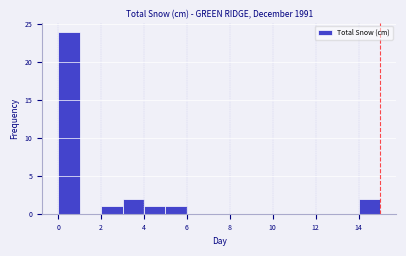

Reading left to right, list every bar in this chart as the range it spans on the x-axis followed by its height. The values are not printed on the chart, so give them approximately, as read against the axis.

0 to 1: 24
1 to 2: 0
2 to 3: 1
3 to 4: 2
4 to 5: 1
5 to 6: 1
6 to 7: 0
7 to 8: 0
8 to 9: 0
9 to 10: 0
10 to 11: 0
11 to 12: 0
12 to 13: 0
13 to 14: 0
14 to 15: 2